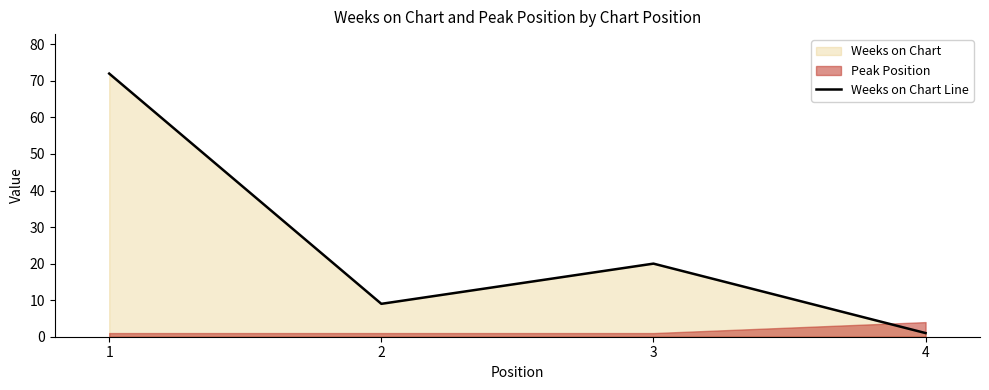

Is it true that the value at 2 is 9?

True